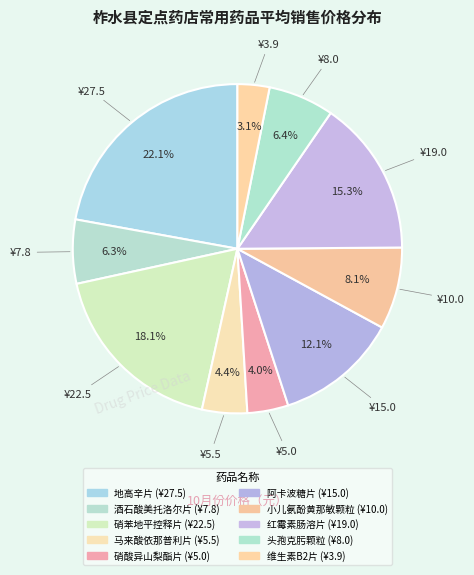

What is the smallest slice in the pie chart?

维生素B2片